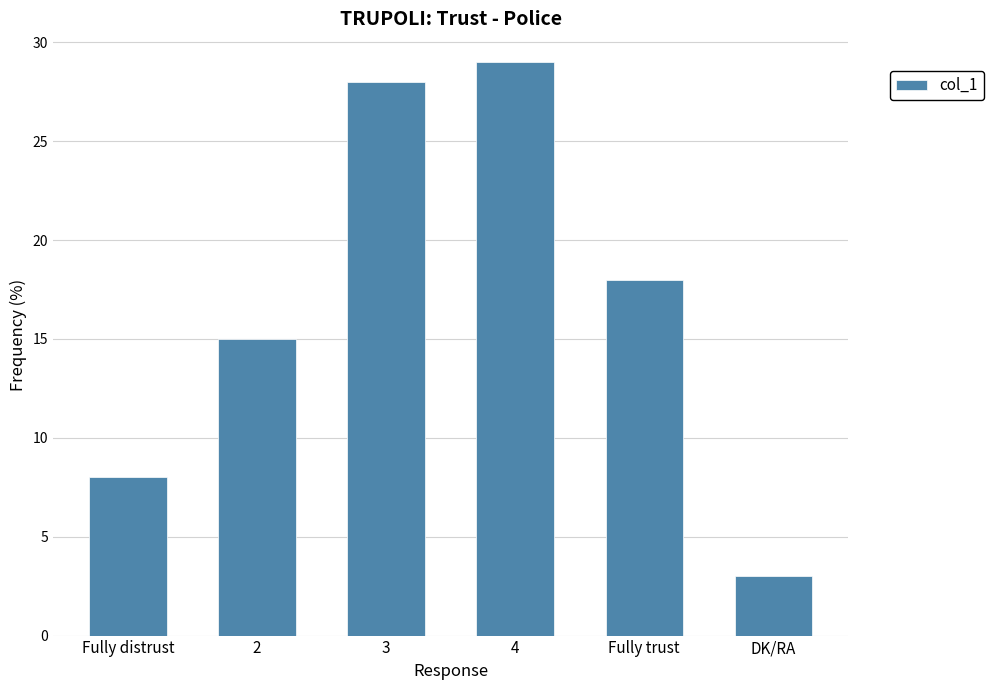

Are the bars horizontal?

No